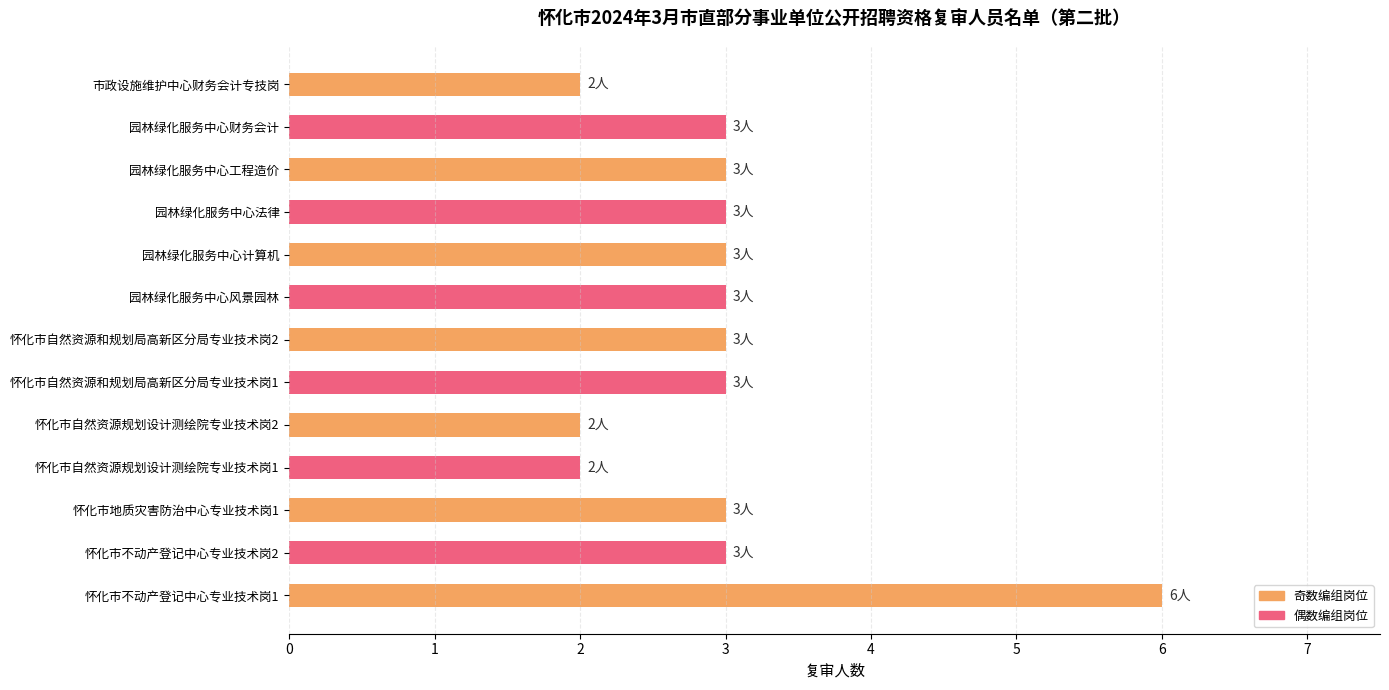

Does the chart contain any negative values?

No